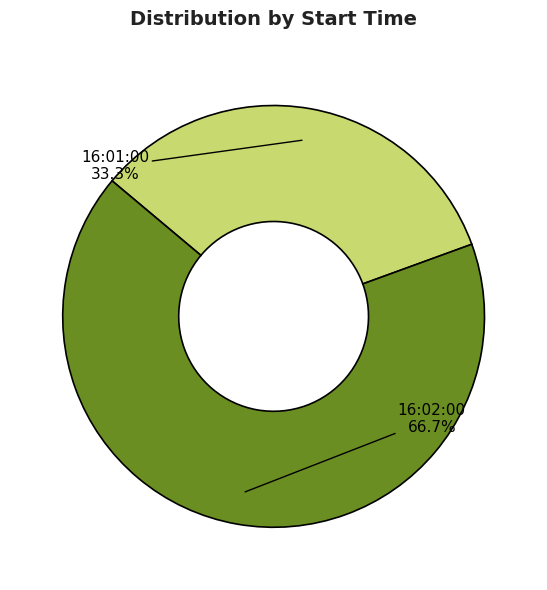

Which category has the smallest portion of the pie?

16:01:00